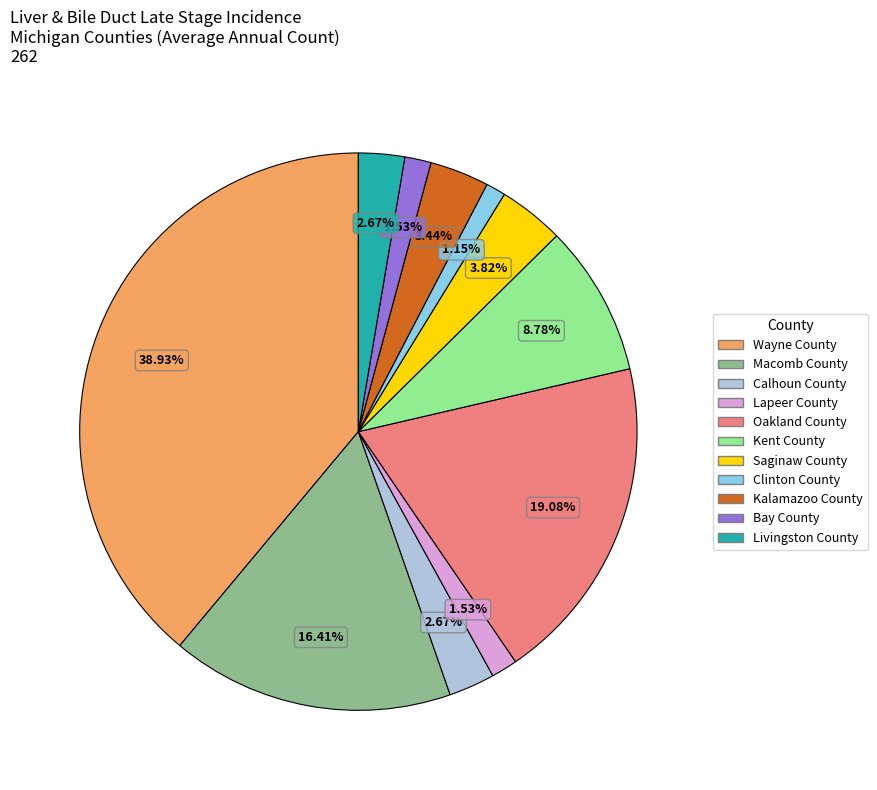

What percentage is the Calhoun County slice, to the nearest percent?

3%